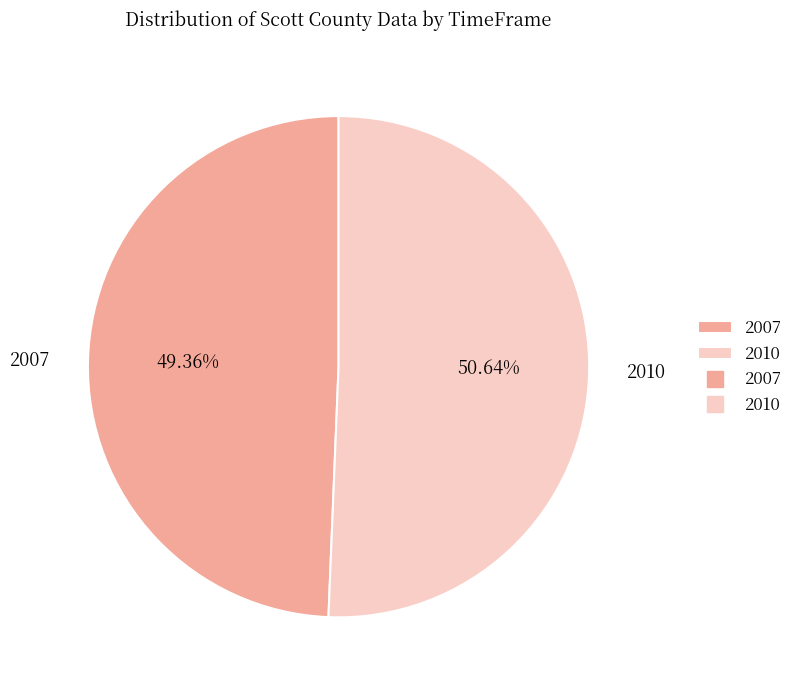

To the nearest percent, what percentage of the pie is 2010?

51%